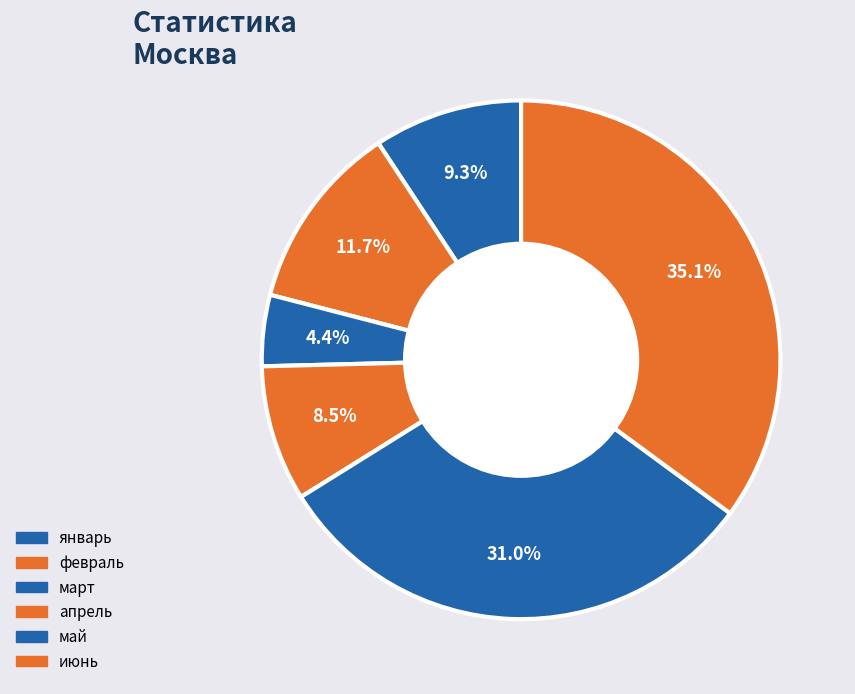

To the nearest percent, what is the average slice percentage?

17%